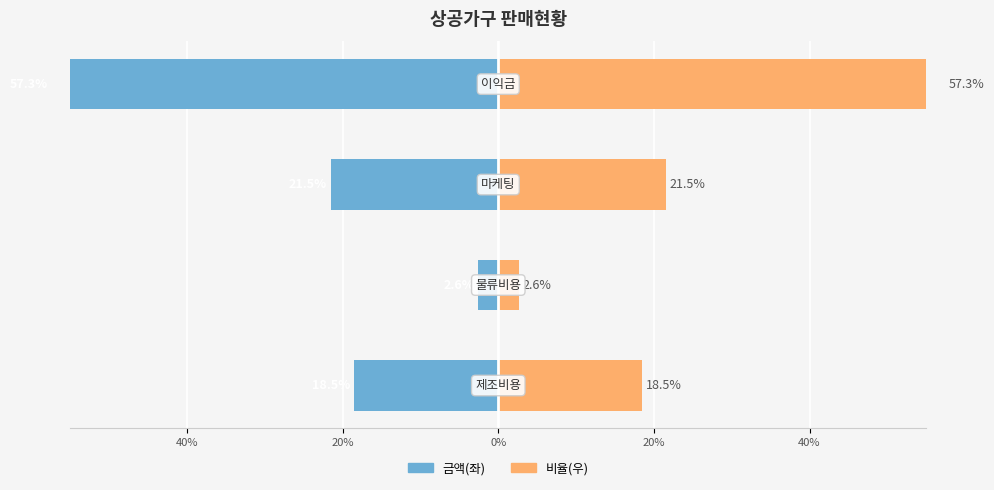

What is the maximum value for 비율(우)?

57.3